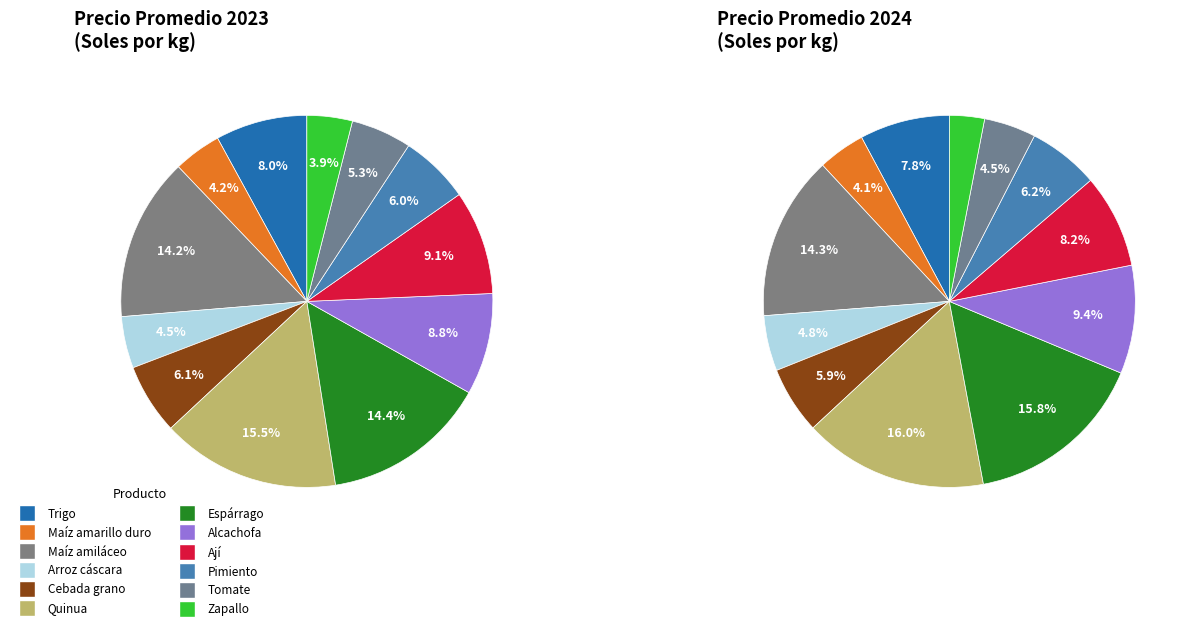

What percentage do Cebada grano and Maíz amiláceo together represent?

20.3%